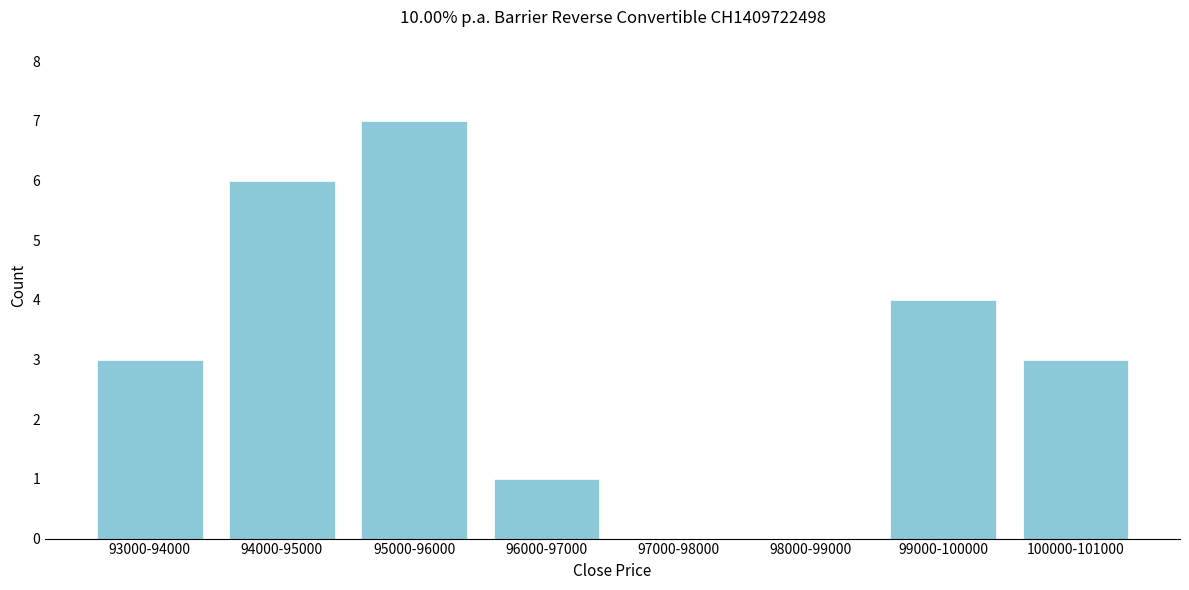

Reading left to right, what are all the values shown in this chart?

93000-94000=3	94000-95000=6	95000-96000=7	96000-97000=1	97000-98000=0	98000-99000=0	99000-100000=4	100000-101000=3